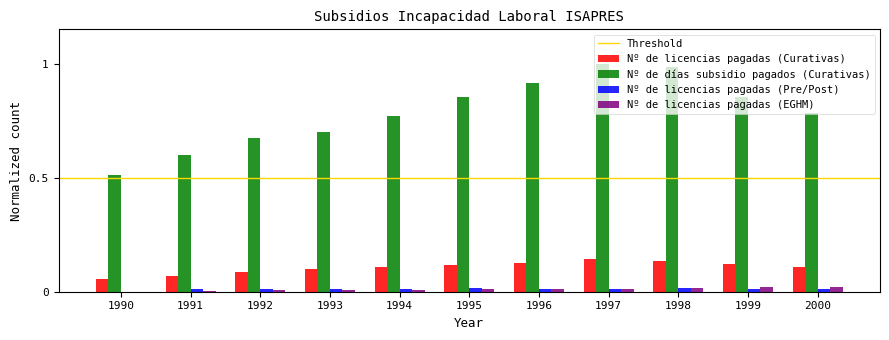

Which series has the largest total across all categories?

Nº de días subsidio pagados (Curativas)